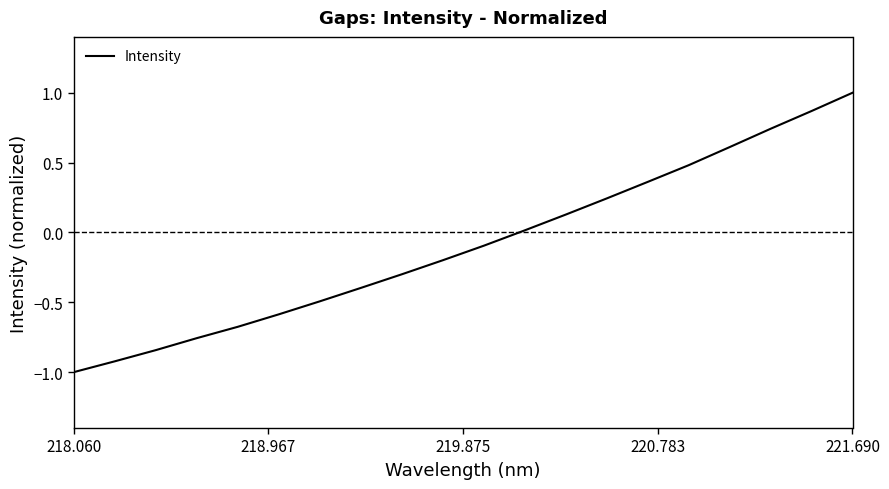

What is the minimum value shown in the chart?

-1.0